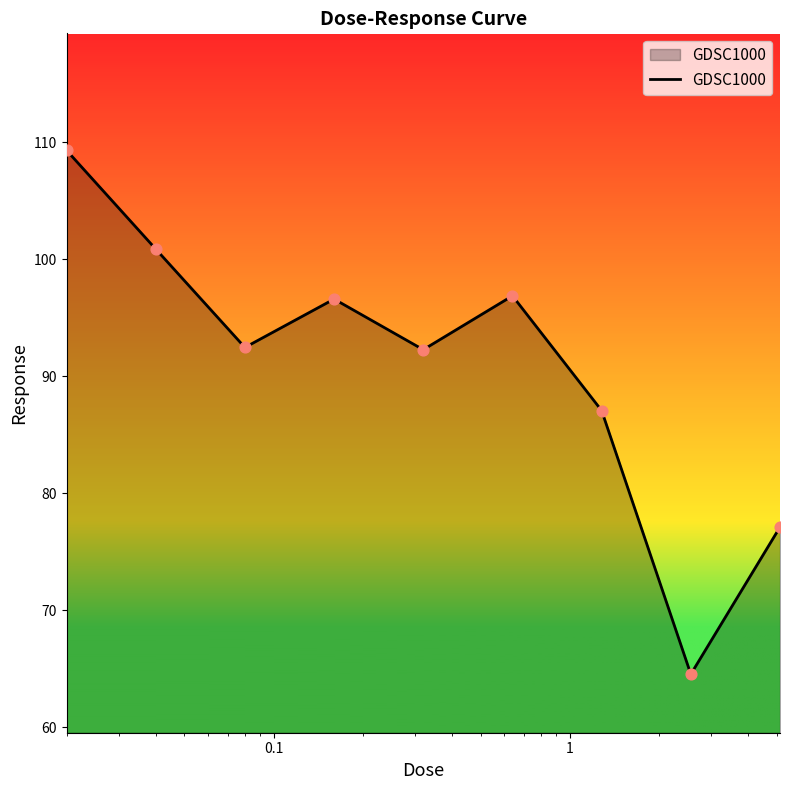

What is the greatest value displayed?

109.3